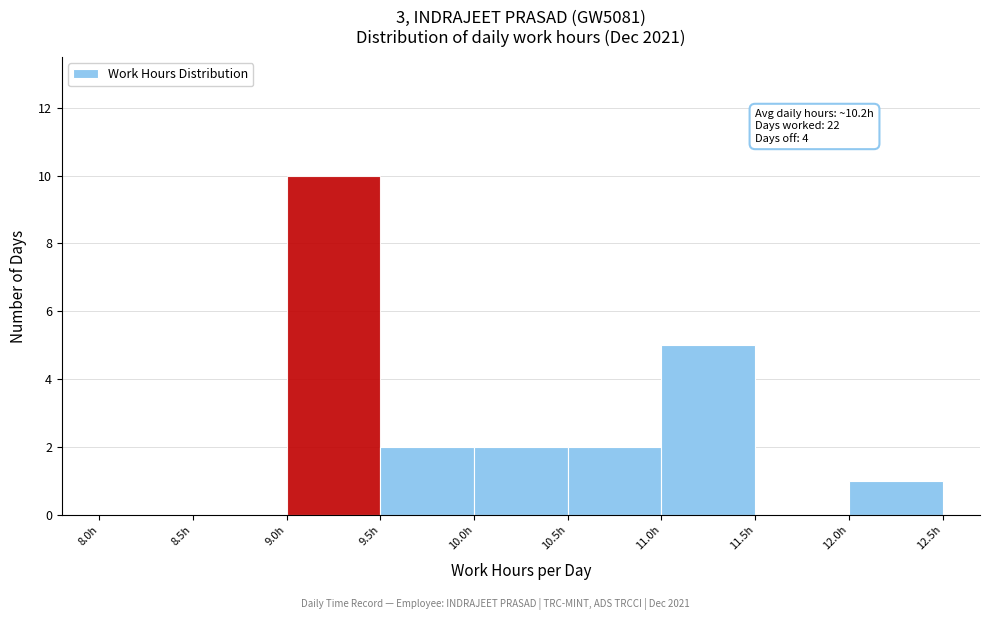

Over which range of the x-axis is the bar tallest?

9.0 to 9.5